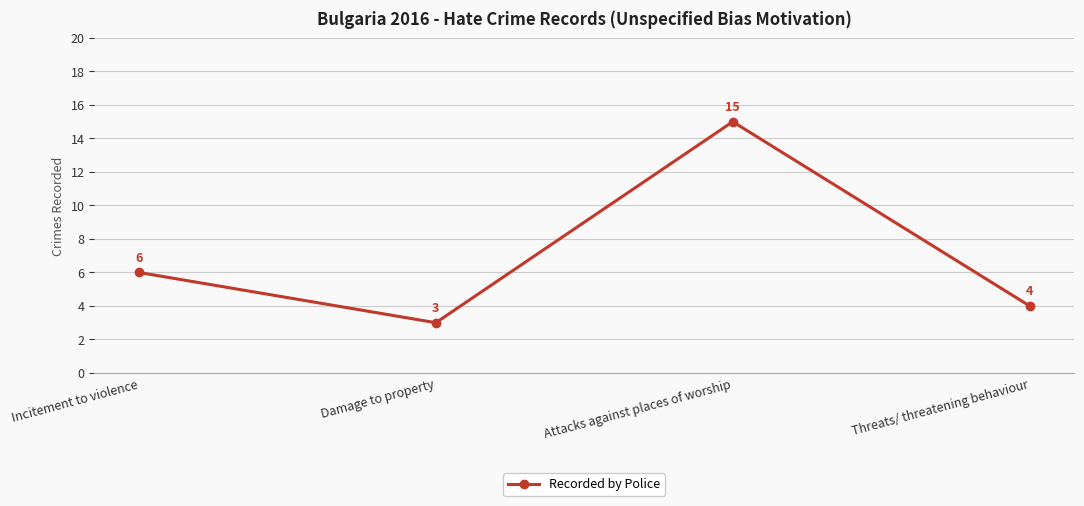

At which label is the value closest to 9?

Incitement to violence